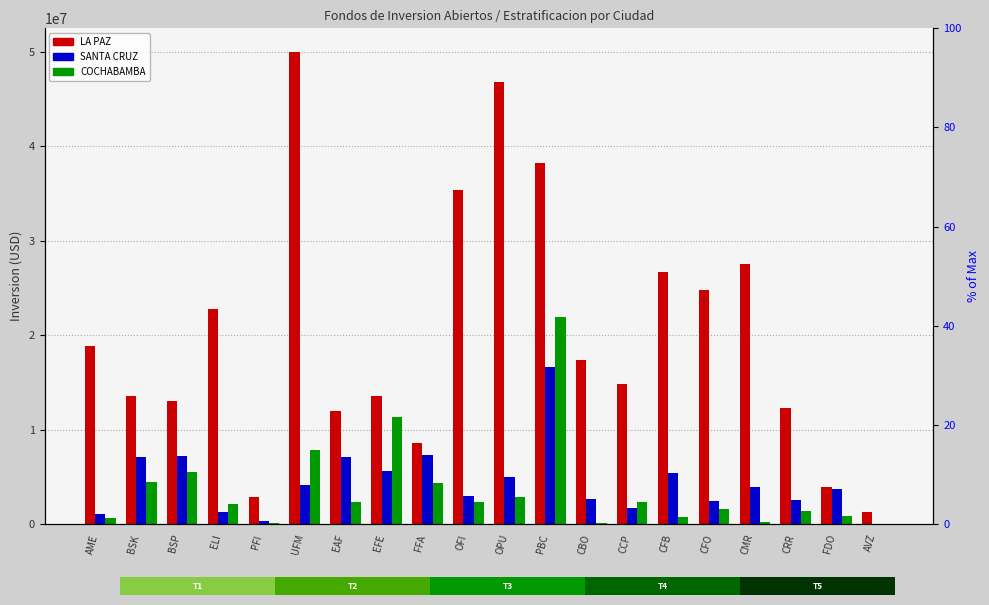

How many groups of bars are there?

20